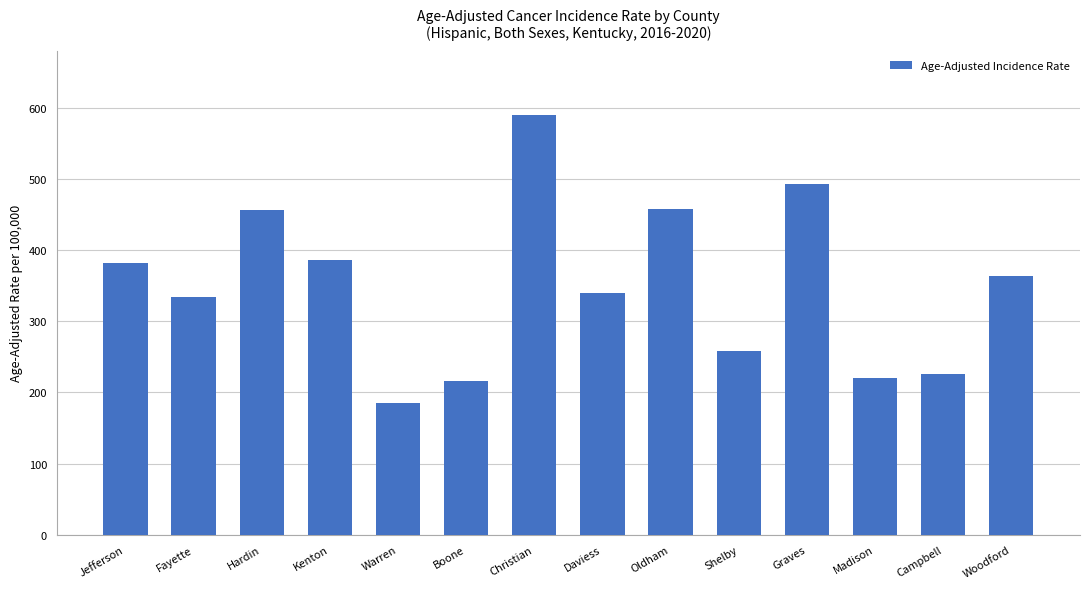

How many bars are there in total?

14